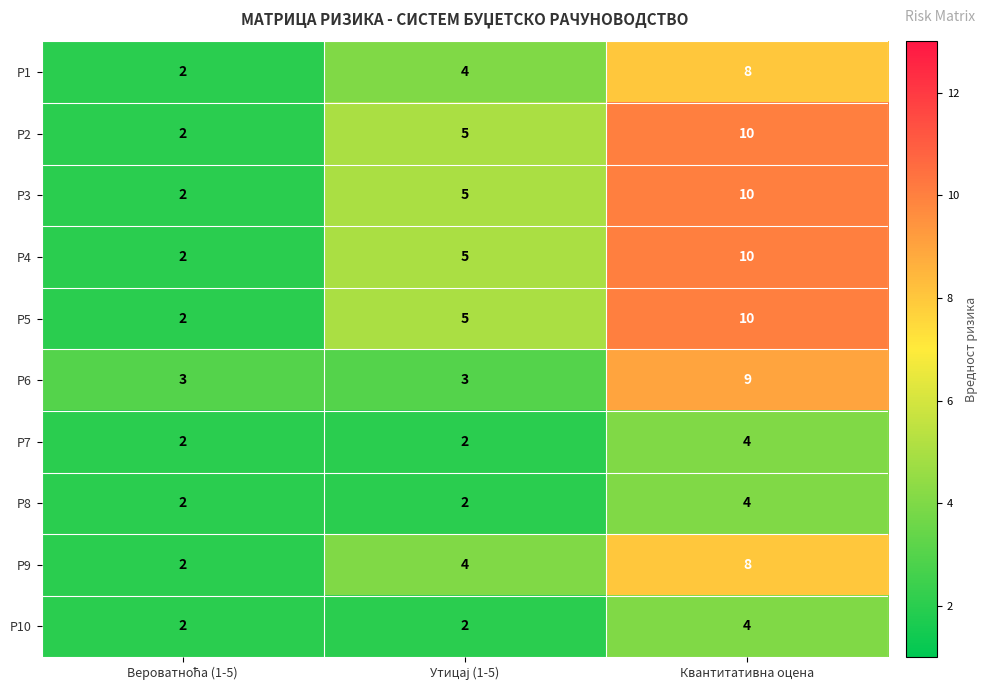

What is the difference between the maximum and minimum values in the Р5 series?

8